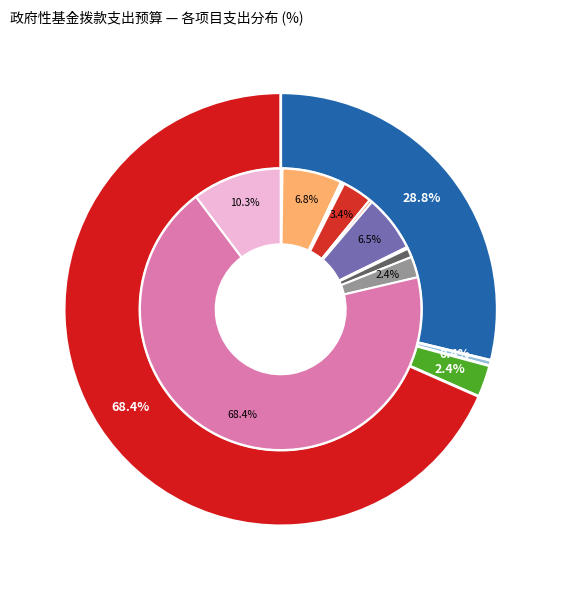

The 国土空间规划专项 slice represents 1% of the pie. True or false?

True